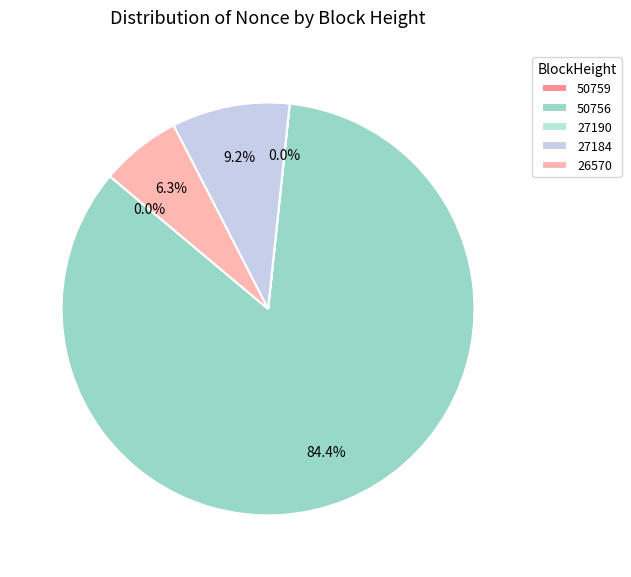

What is the largest slice in the pie chart?

50756